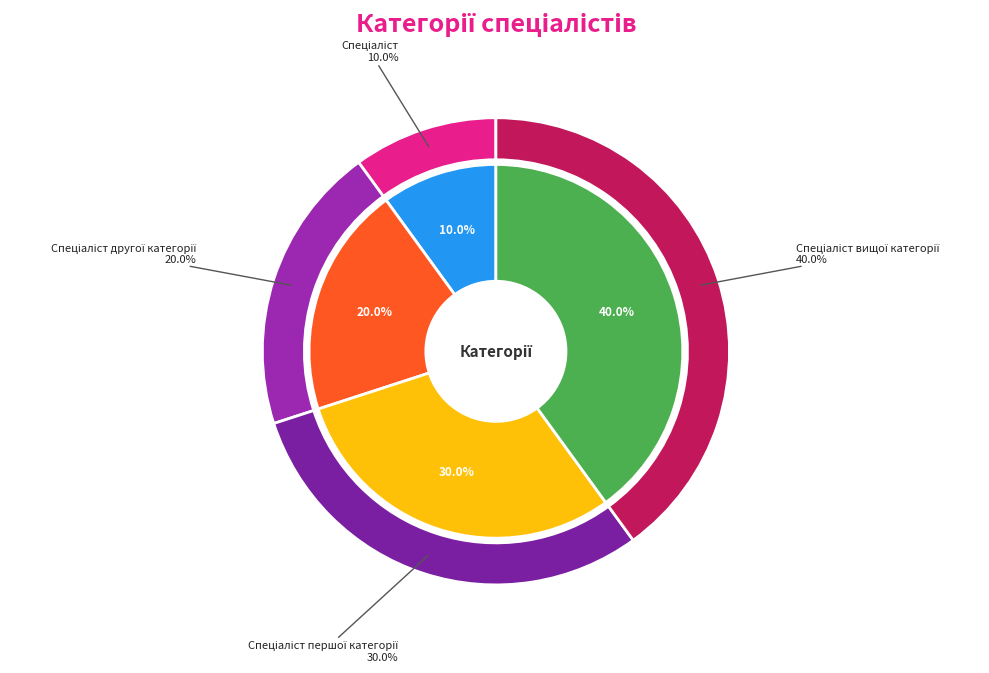

How many slices are in this pie chart?

4